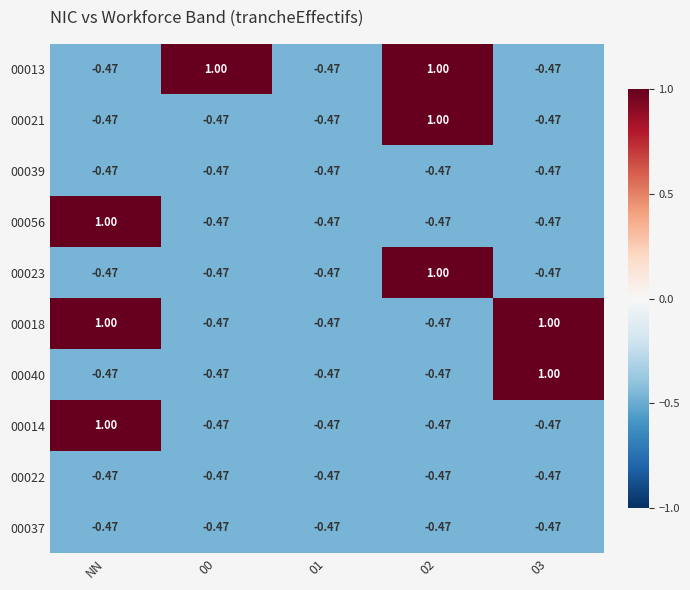

Which category has the highest value in the 00056 series?

NN